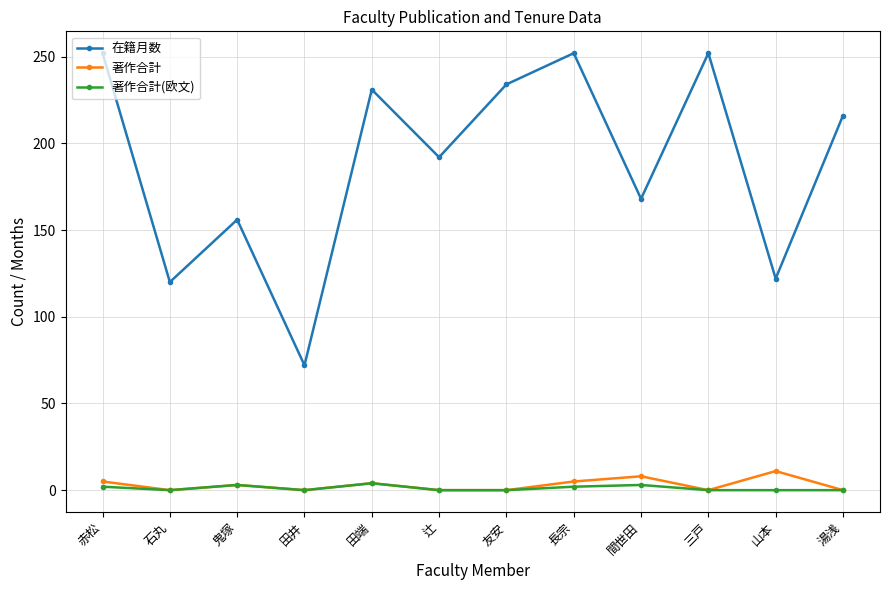

What is the sum of the 著作合計 values at 間世田 and 鬼塚?

11